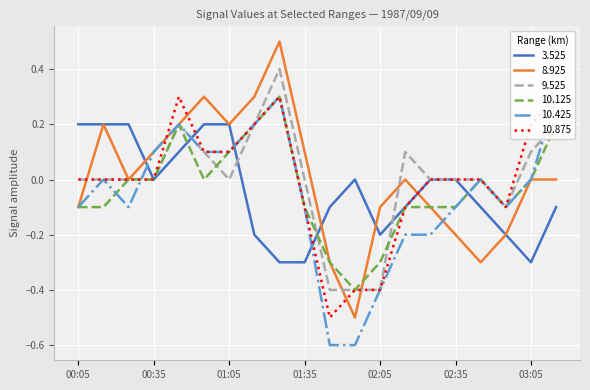

What is the maximum value for 3.525?

0.2